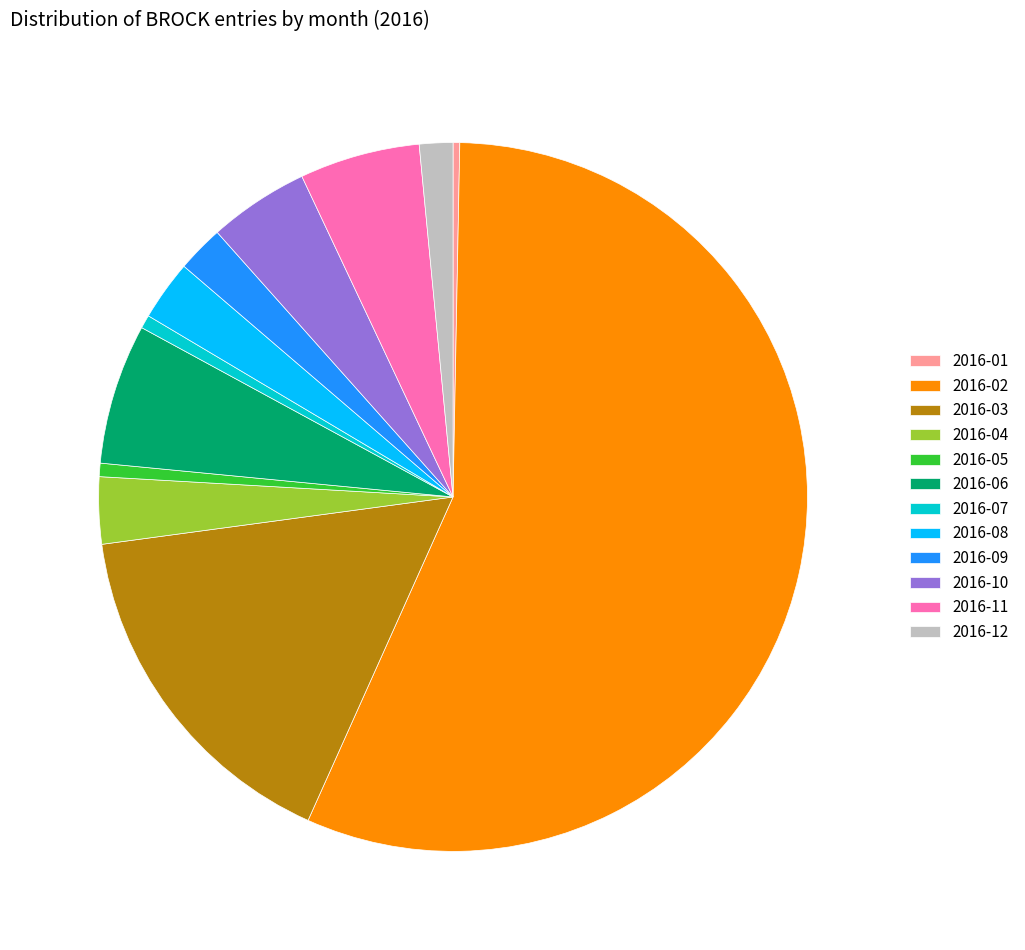

What is the largest slice in the pie chart?

2016-02